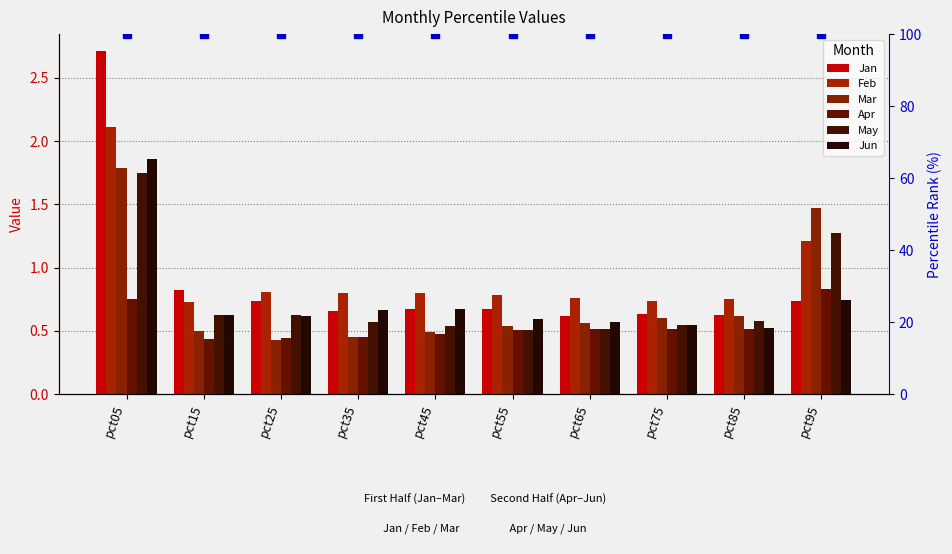

What is the approximate value of Feb at pct15?

0.7